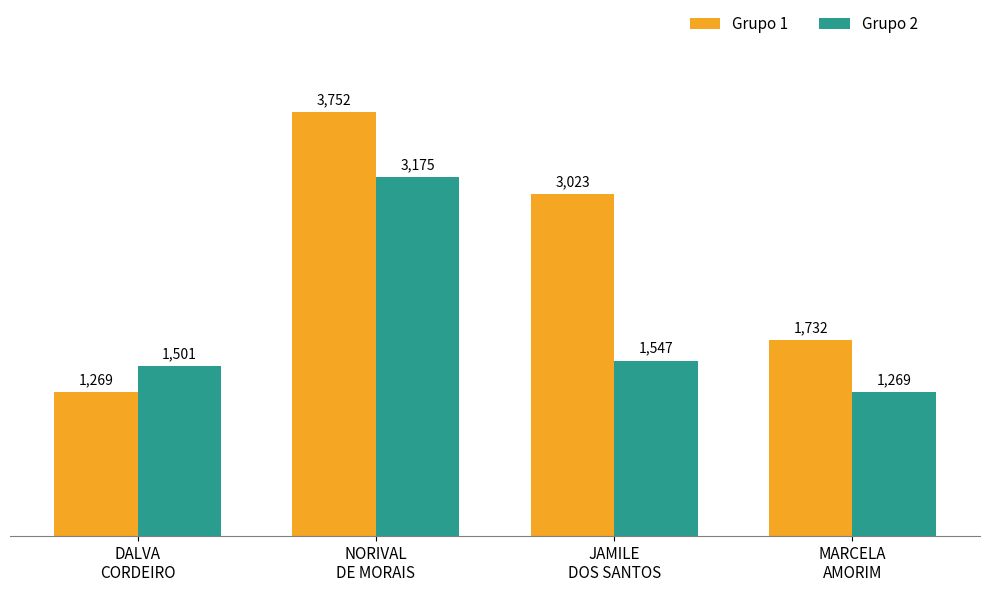

Which series has the largest range (max minus min)?

Grupo 1